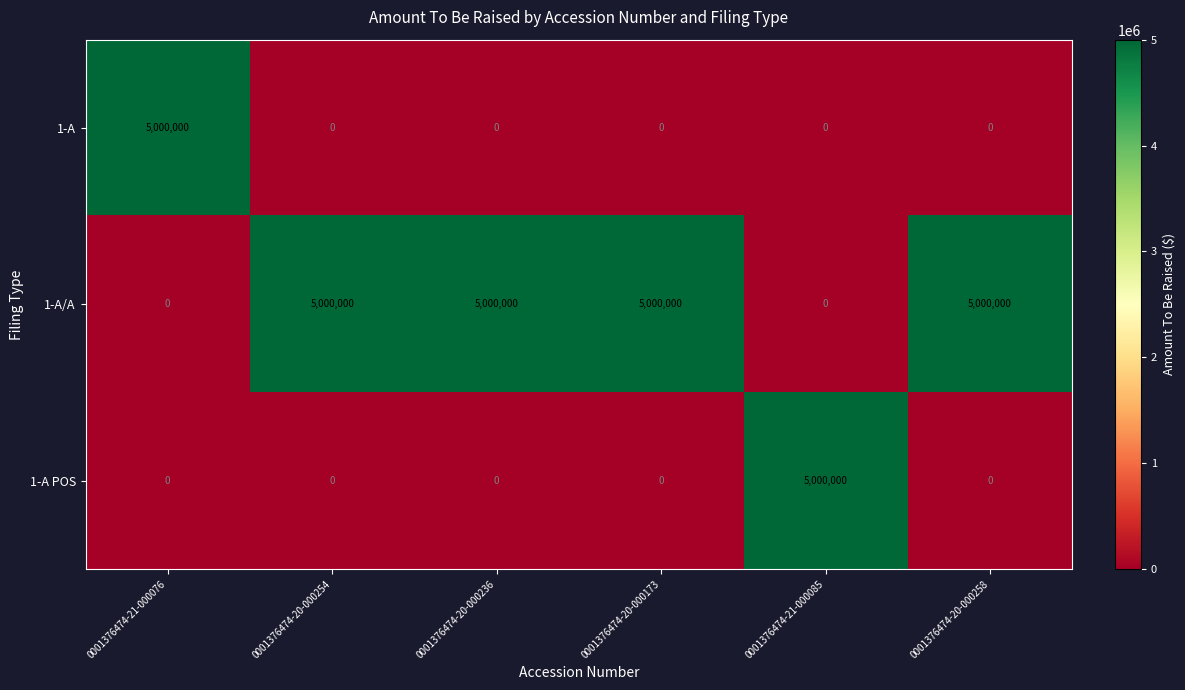

True or false: 1-A POS has a value of 0 at 0001376474-21-000076.

True